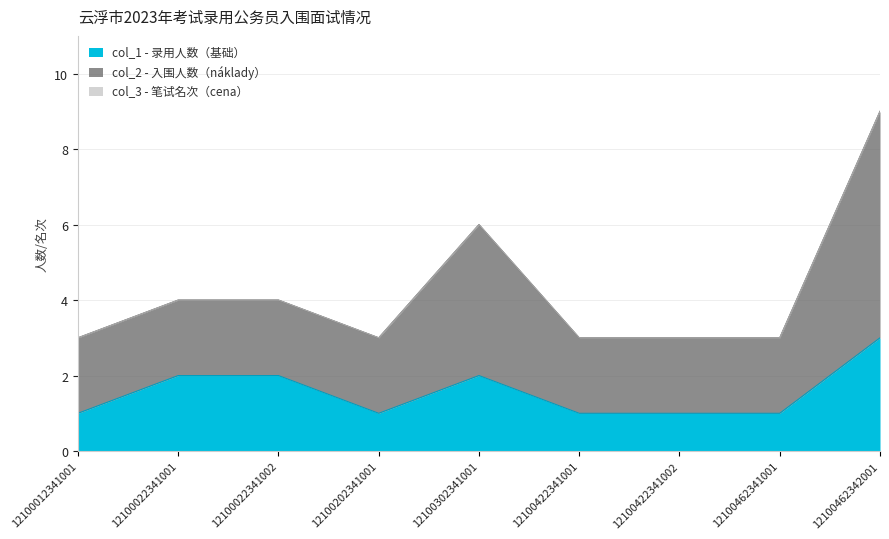

What is the total value across all series at 12100012341001?

3